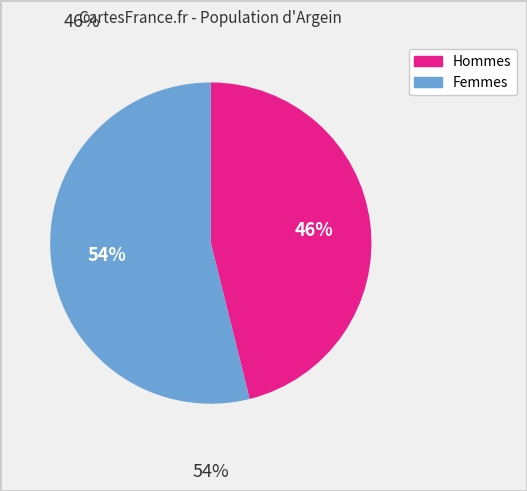

Does any single category account for the majority?

Yes